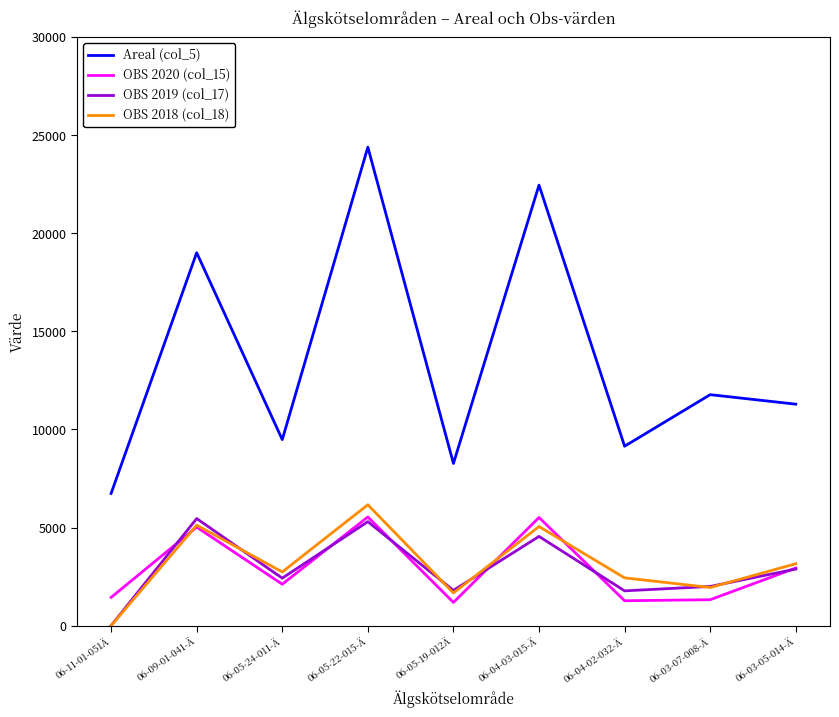

List the labels in order of Areal (col_5) value, smallest first.

06-11-01-051Ä, 06-05-19-012Ä, 06-04-02-032-Ä, 06-05-24-011-Ä, 06-03-05-014-Ä, 06-03-07-008-Ä, 06-09-01-041-Ä, 06-04-03-015-Ä, 06-05-22-015-Ä